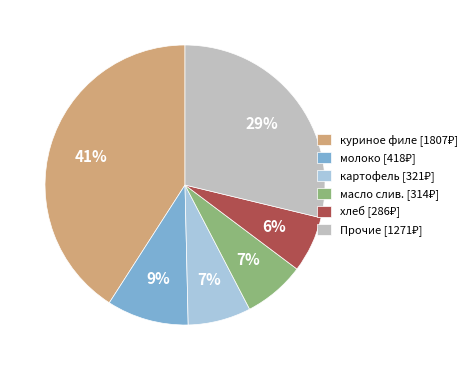

Is there any slice that represents more than half of the pie?

No